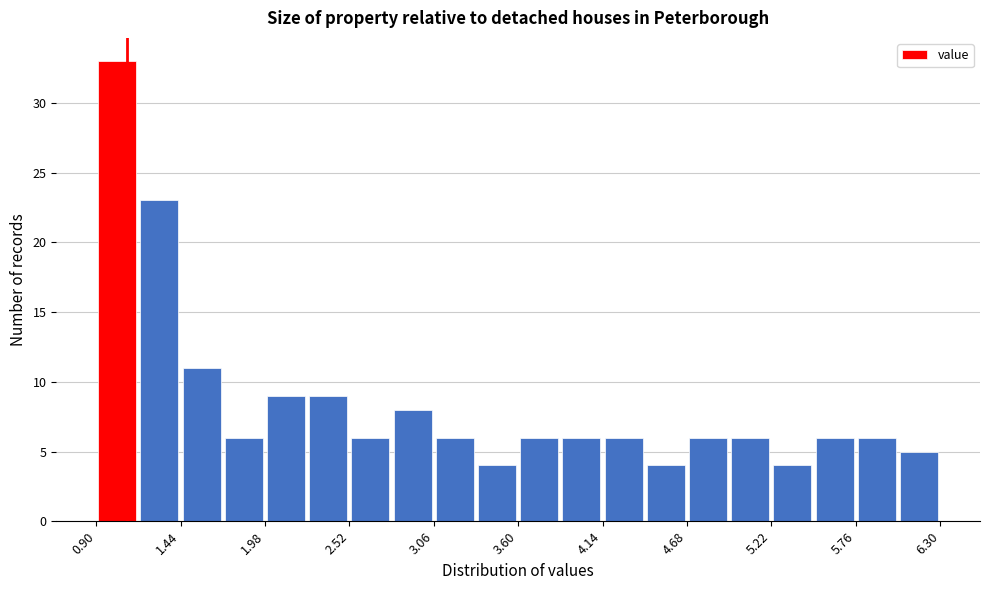

Read against the x-axis, roughly where is the centre of the tallest bar?

1.0